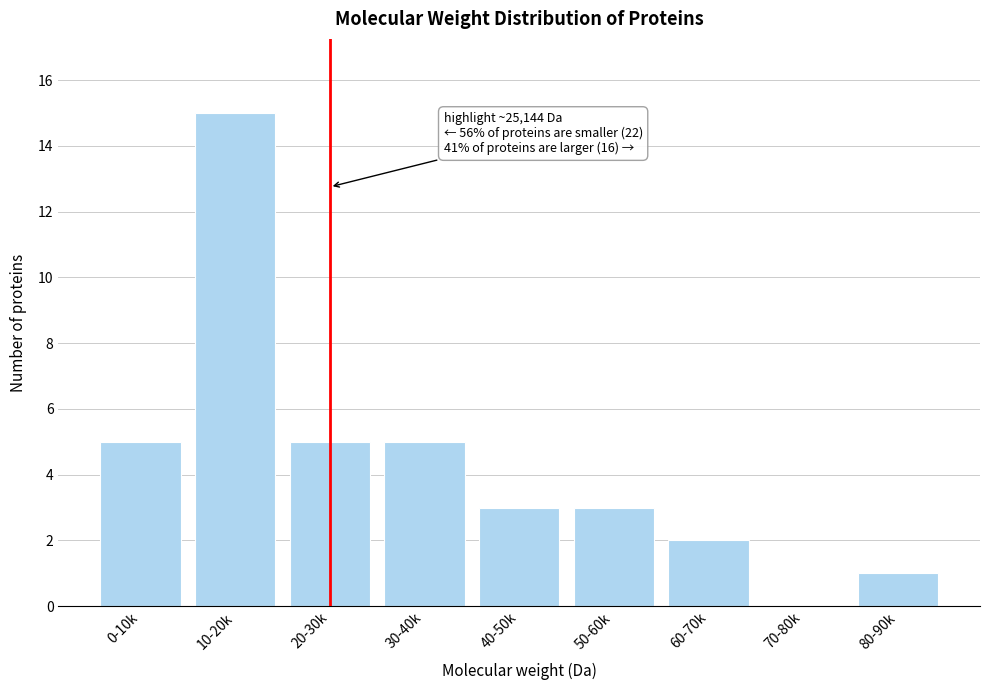

Reading right to left, what are all the values shown in this chart?

80-90k=1	70-80k=0	60-70k=2	50-60k=3	40-50k=3	30-40k=5	20-30k=5	10-20k=15	0-10k=5